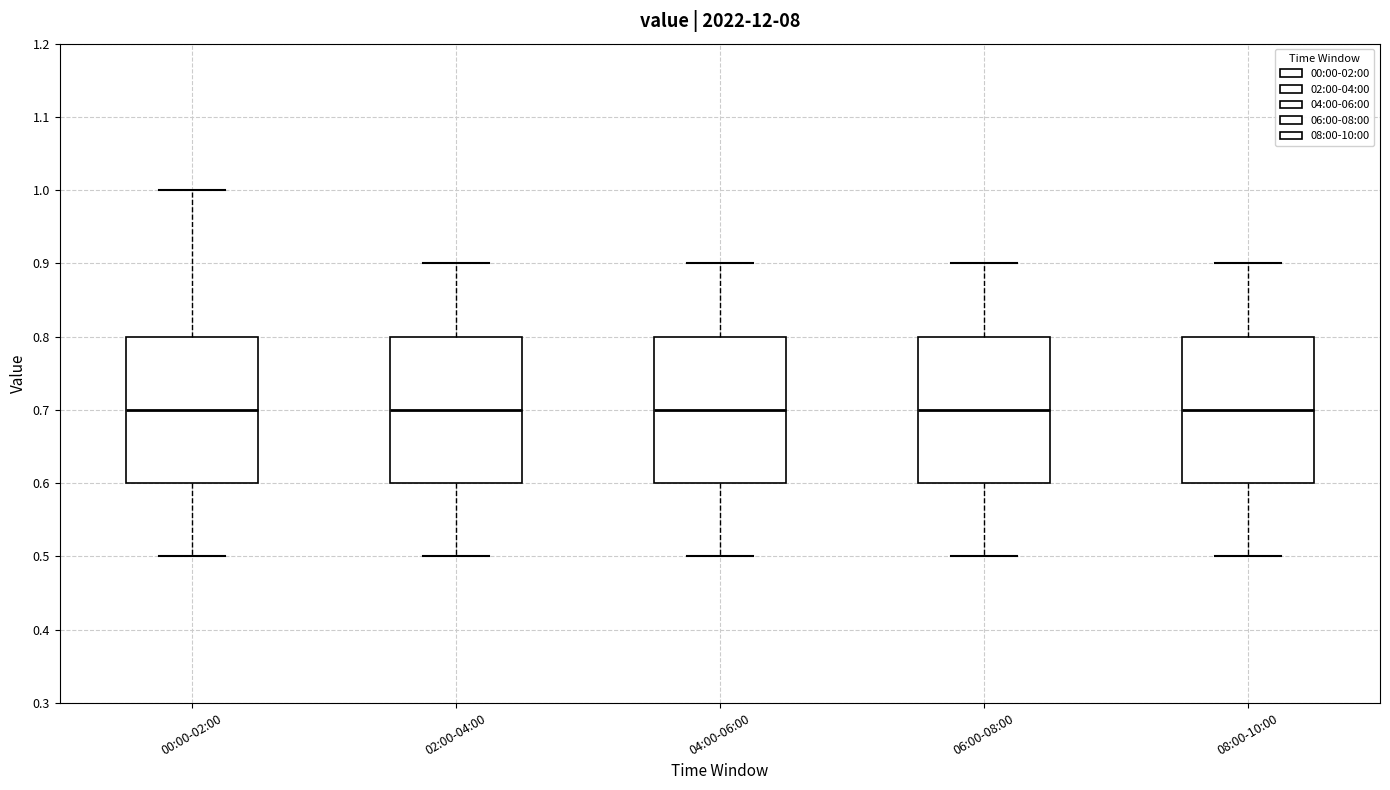

Reading left to right, transcribe this box plot: for each box, give where its median line is, the range the box spans, and where its two whiskers end, as read against the y-axis. The values are not printed on the chart, so give them approximately, as read against the axis.

00:00-02:00: median 0.7, box 0.6 to 0.8, whiskers 0.5 to 1.0
02:00-04:00: median 0.7, box 0.6 to 0.8, whiskers 0.5 to 0.9
04:00-06:00: median 0.7, box 0.6 to 0.8, whiskers 0.5 to 0.9
06:00-08:00: median 0.7, box 0.6 to 0.8, whiskers 0.5 to 0.9
08:00-10:00: median 0.7, box 0.6 to 0.8, whiskers 0.5 to 0.9